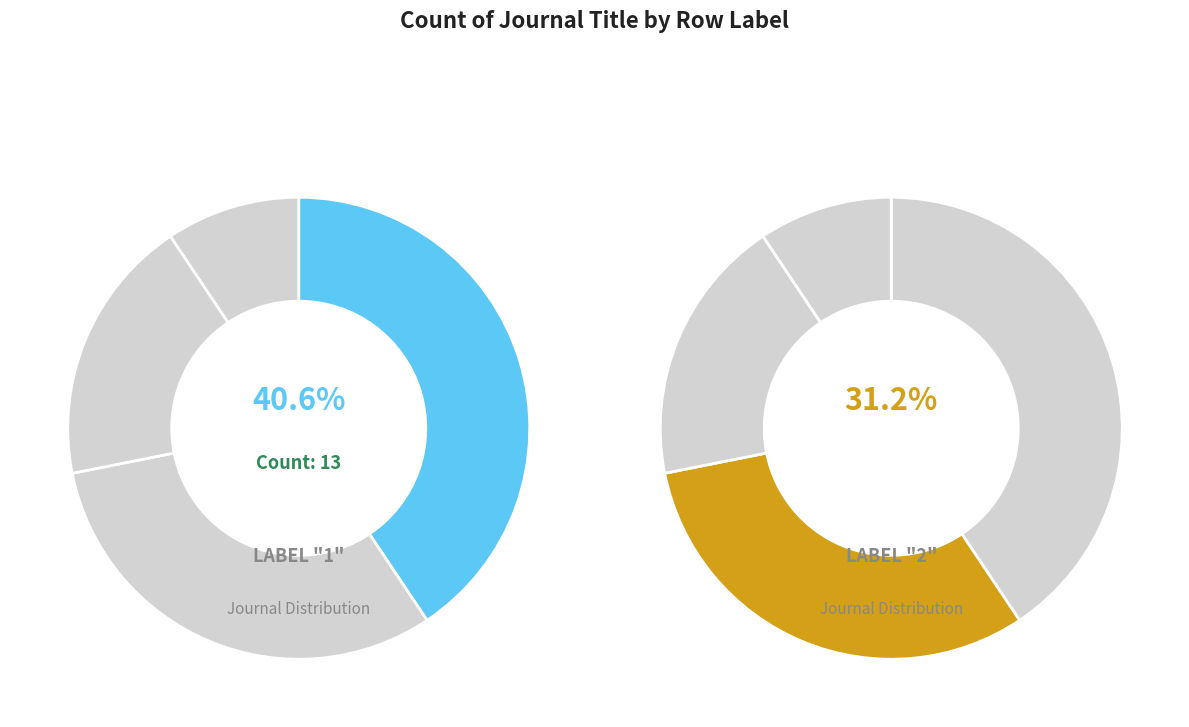

True or false: 4 accounts for 15% of the total.

False